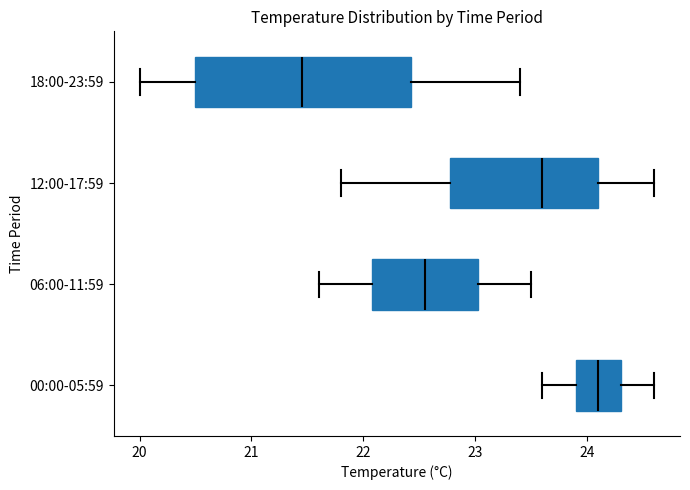

Reading bottom to top, transcribe this box plot: for each box, give where its median line is, the range the box spans, and where its two whiskers end, as read against the x-axis. The values are not printed on the chart, so give them approximately, as read against the axis.

00:00-05:59: median 24.1, box 23.9 to 24.3, whiskers 23.6 to 24.6
06:00-11:59: median 22.6, box 22.1 to 23.0, whiskers 21.6 to 23.5
12:00-17:59: median 23.6, box 22.8 to 24.1, whiskers 21.8 to 24.6
18:00-23:59: median 21.5, box 20.5 to 22.4, whiskers 20.0 to 23.4